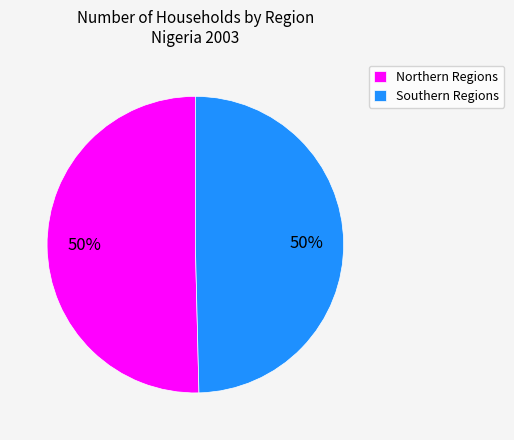

Approximately how many times larger is the value at Southern Regions compared to Northern Regions?

1.0